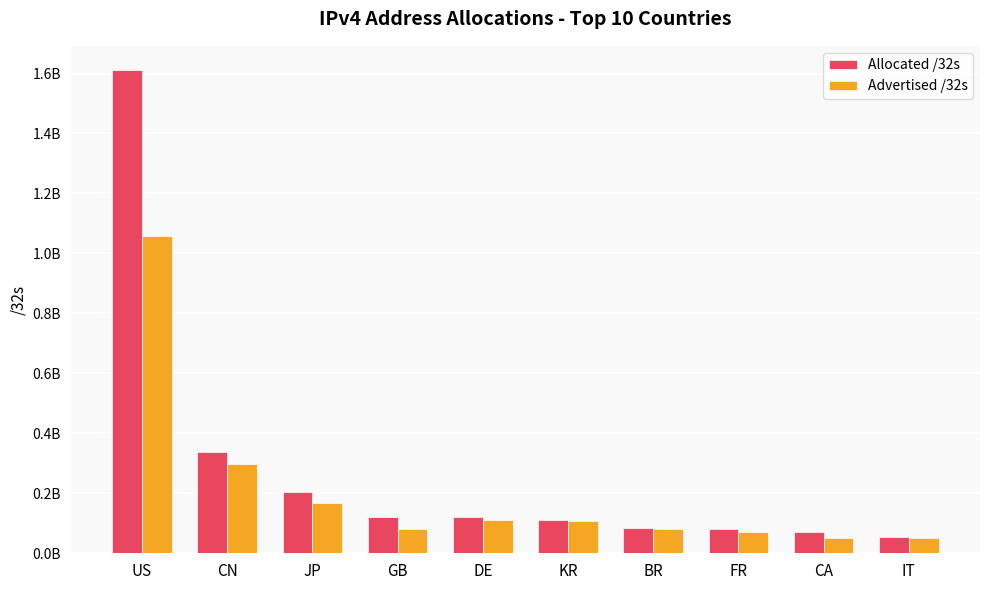

Reading left to right, list all the values displayed in this chart.

Allocated /32s: US=1611757568	CN=338292736	JP=203404544	GB=122220056	DE=119847808	KR=112431360	BR=83655936	FR=80526640	CA=70954240	IT=54039872
Advertised /32s: US=1058256320	CN=297022720	JP=168556164	GB=81049856	DE=112500480	KR=106870432	BR=81576448	FR=70766080	CA=51277824	IT=51954176